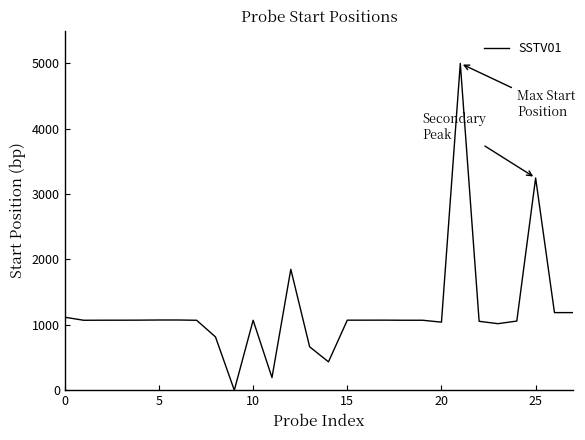

What is the maximum value shown in the chart?

5000.0